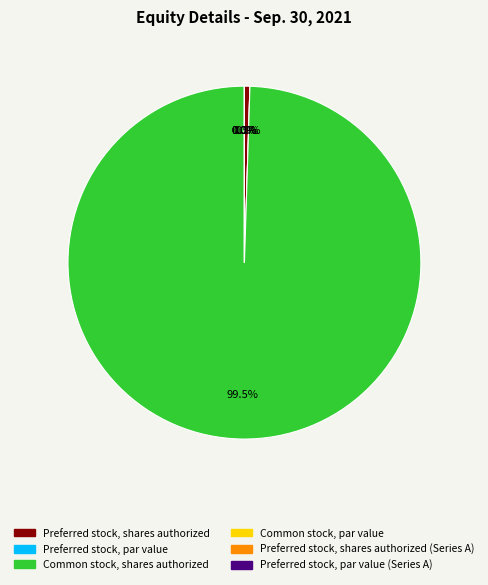

Which category has the smallest portion of the pie?

Preferred stock, par value